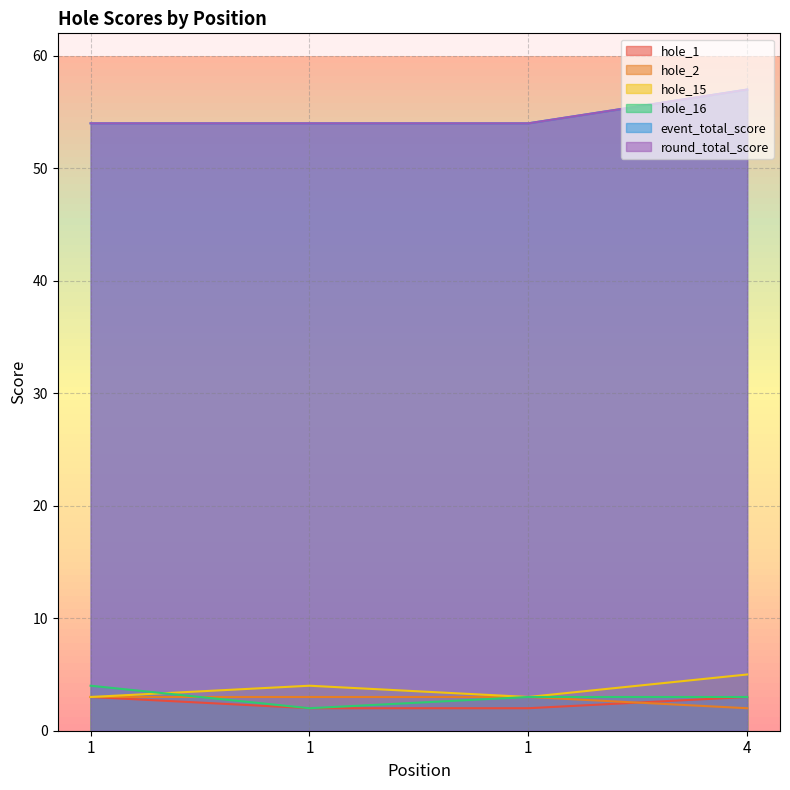

What is the total value across all series at 1?

121